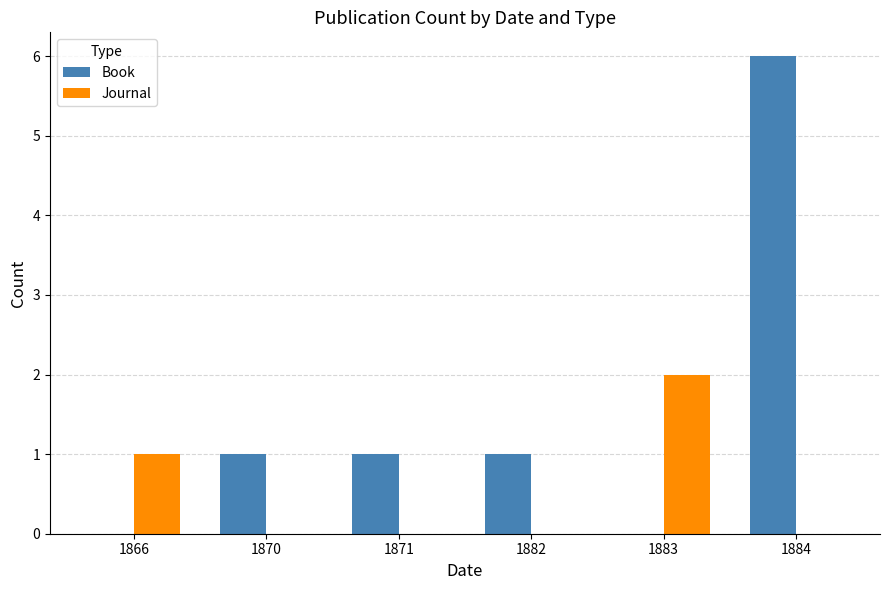

Does the chart contain stacked bars?

No